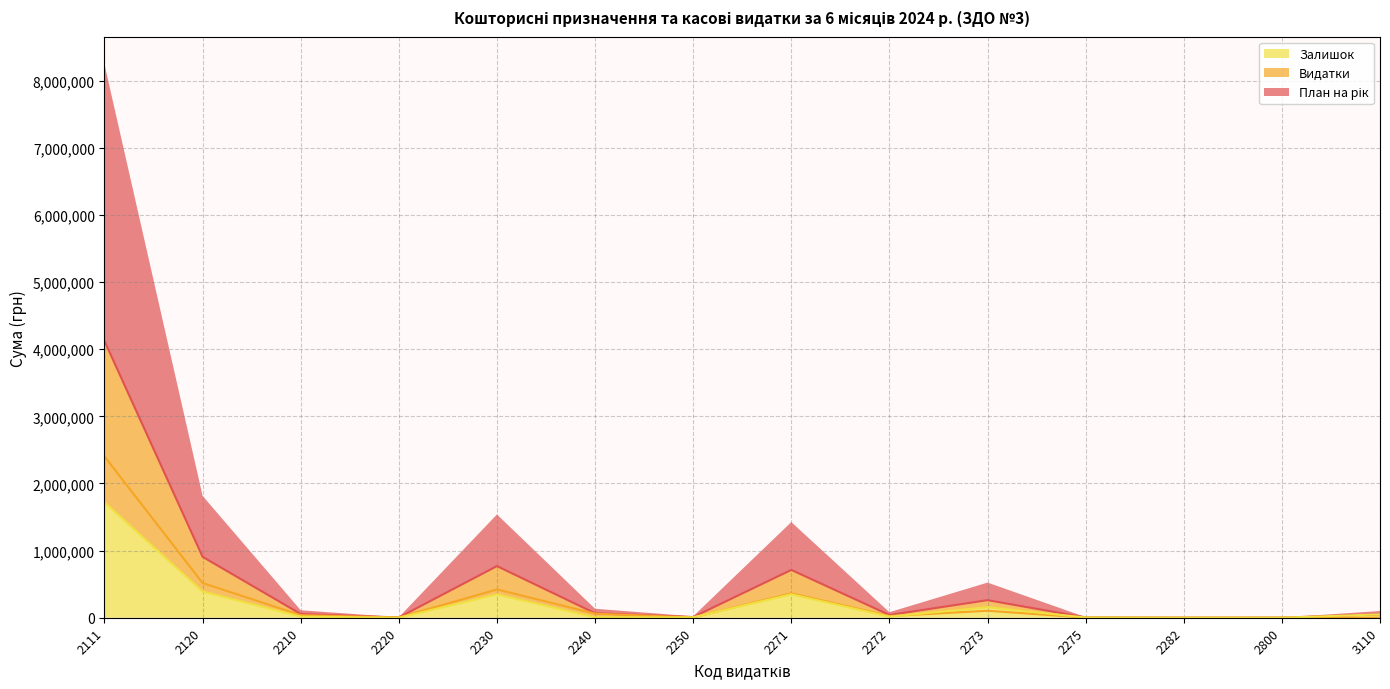

How many lines are shown in the chart?

3